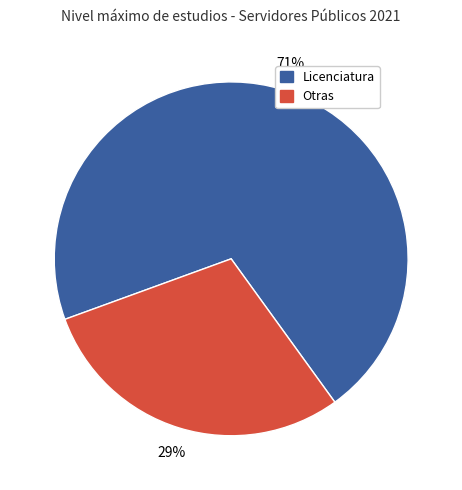

Which category has the biggest portion of the pie?

Licenciatura